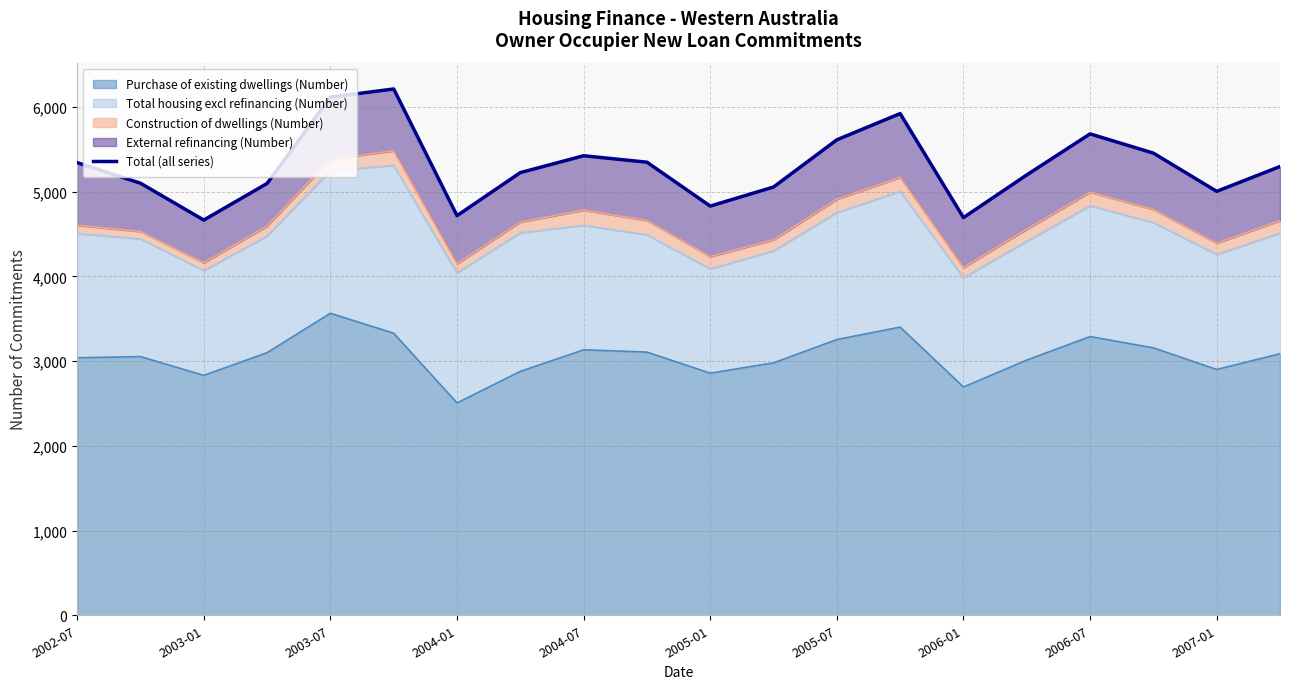

Does the chart have visible grid lines?

Yes